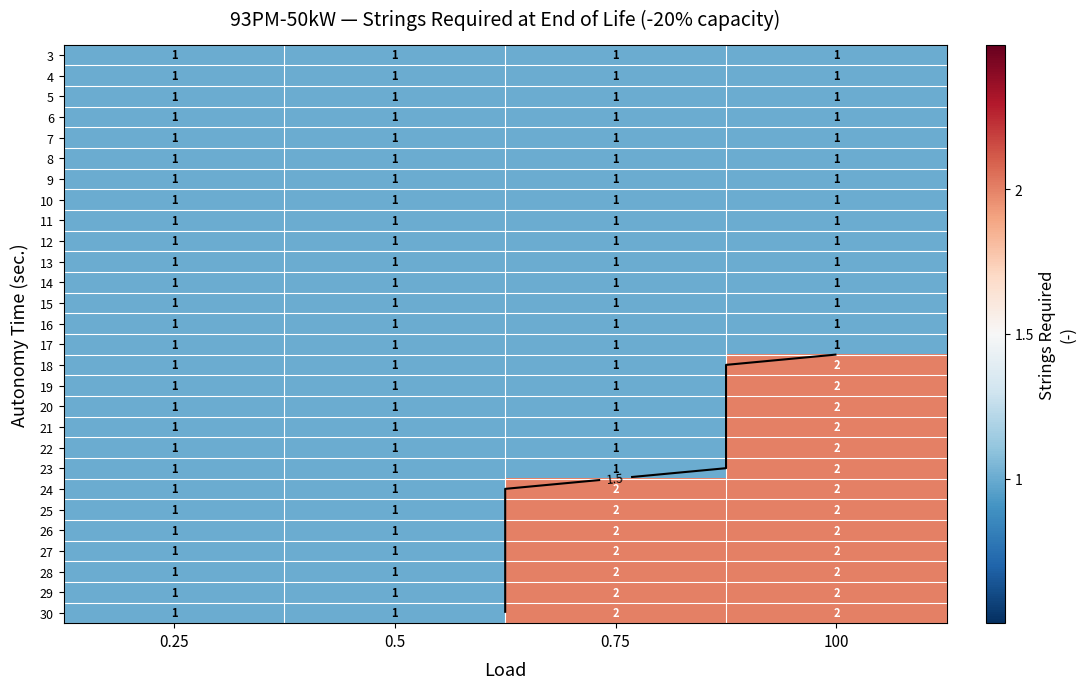

Rank the categories by 17 value from lowest to highest.

0.25, 0.5, 0.75, 100